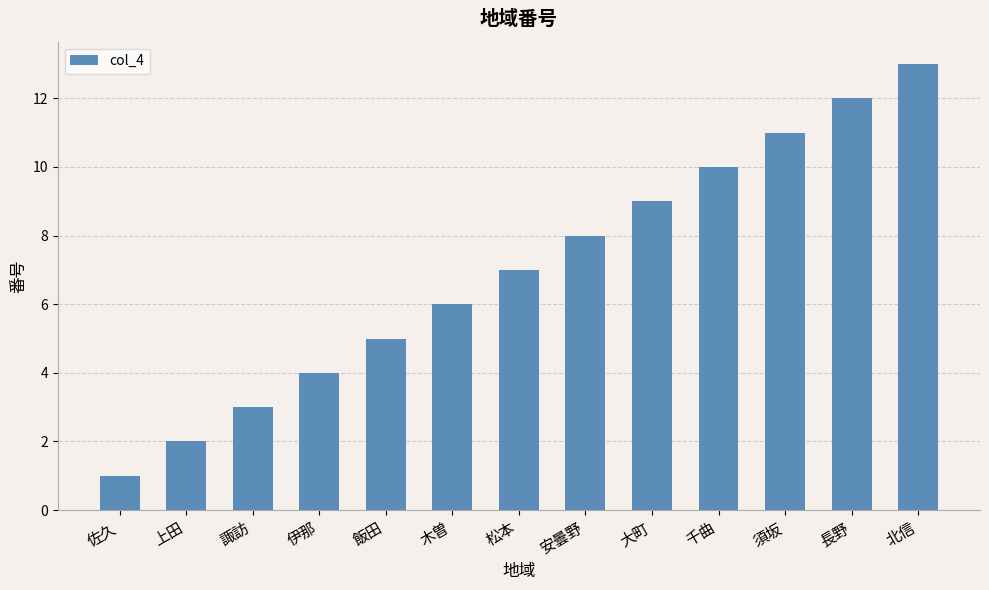

True or false: the data shows 3 at 大町.

False